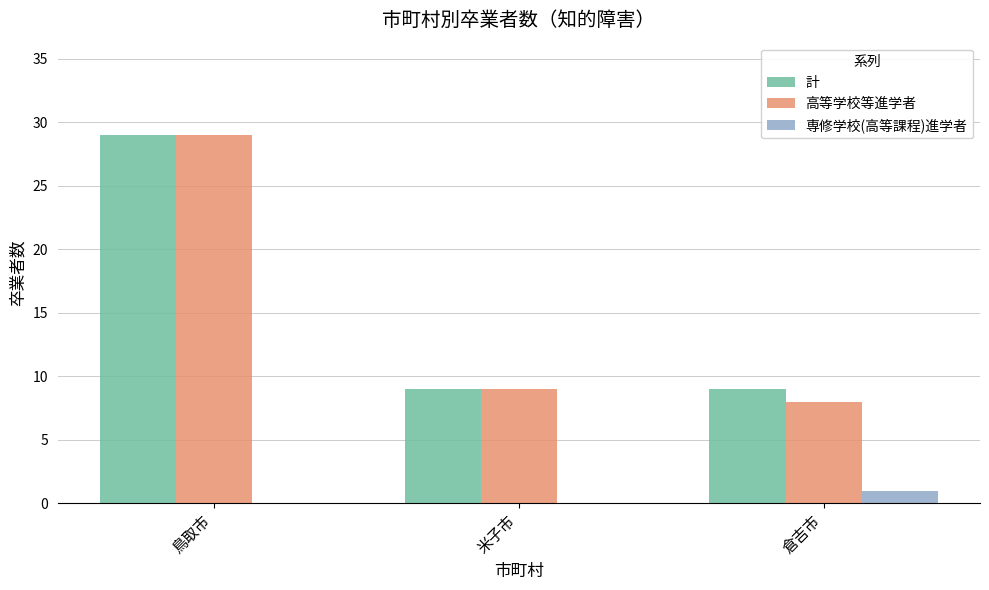

What is the sum of all 計 values?

47